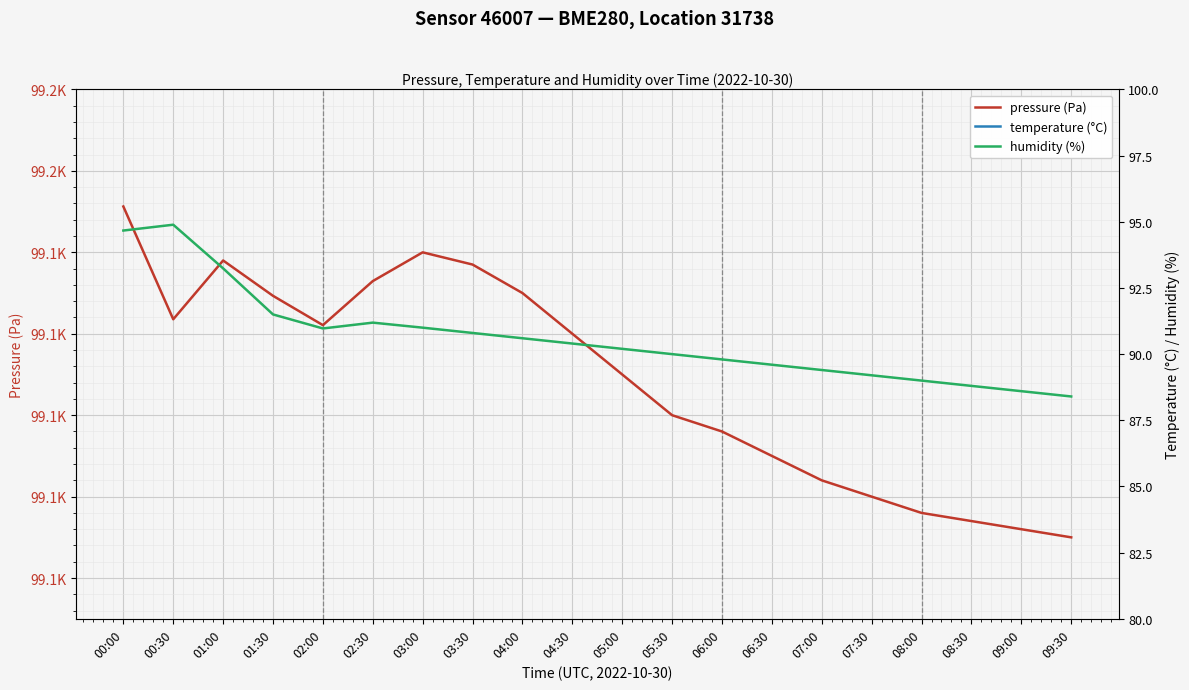

Is this an area chart (filled region under the line)?

No